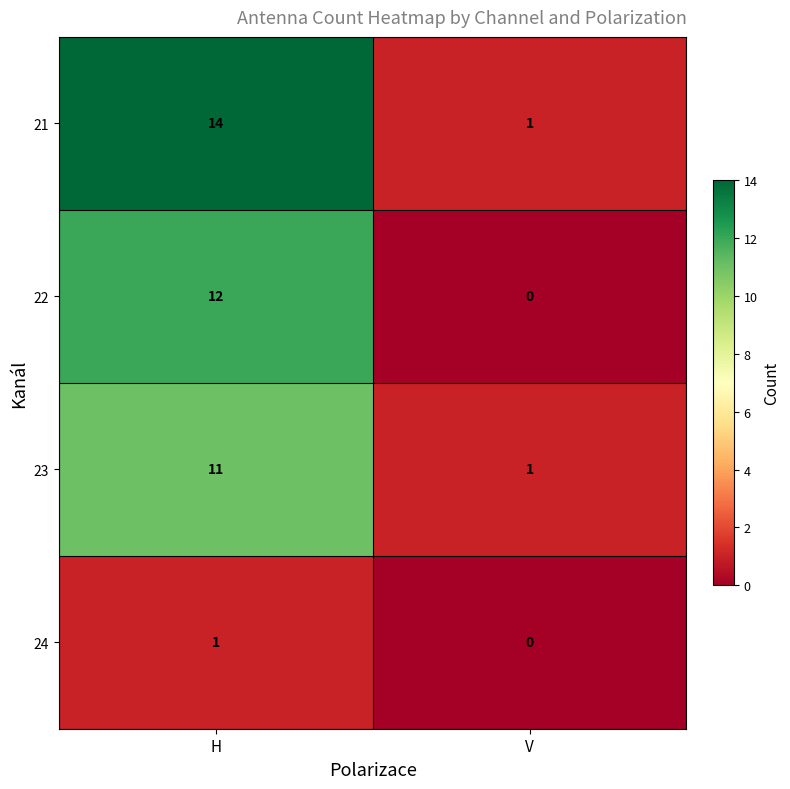

Reading left to right, extract all data points from this chart.

21: 14	1
22: 12	0
23: 11	1
24: 1	0